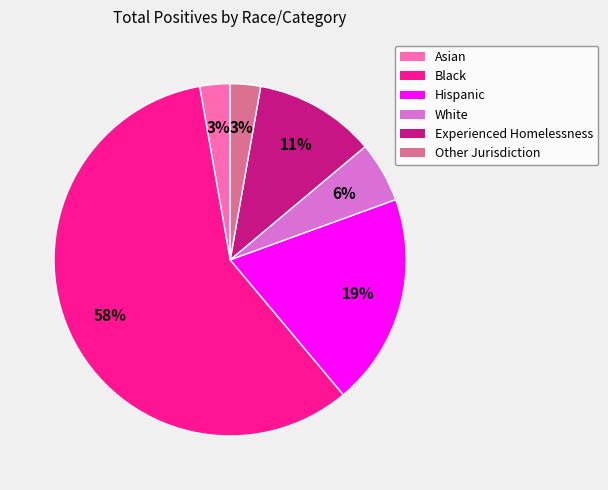

To the nearest percent, what percentage of the pie is Other Jurisdiction?

3%